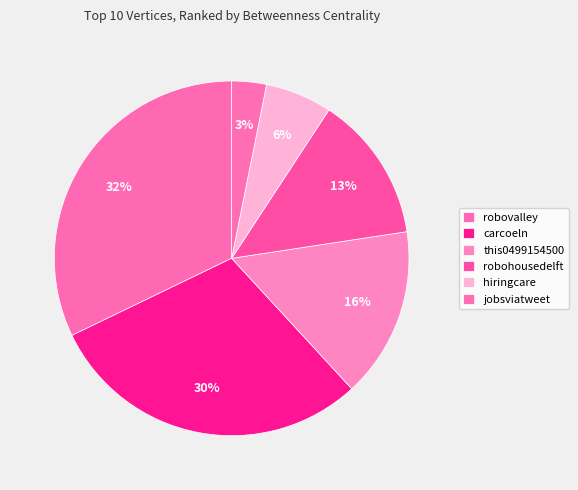

What is the largest slice in the pie chart?

robovalley